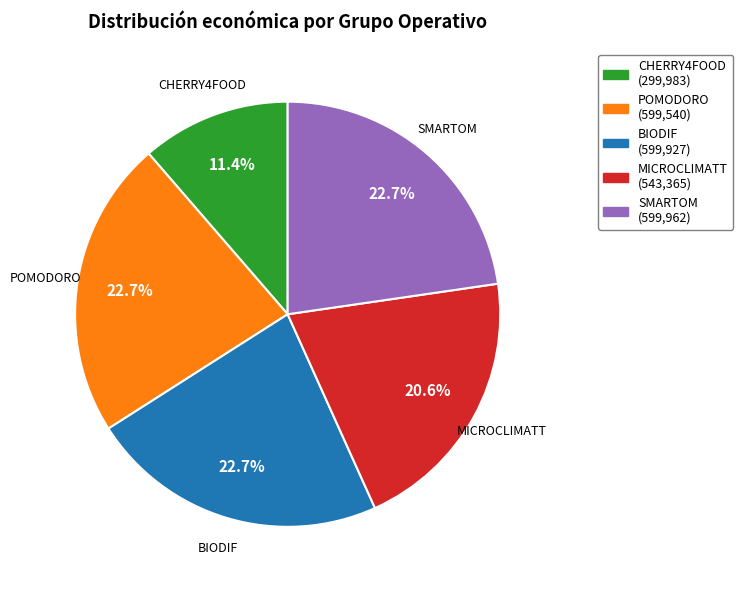

Is the sum of CHERRY4FOOD (299,983) and SMARTOM (599,962) greater than half?

No